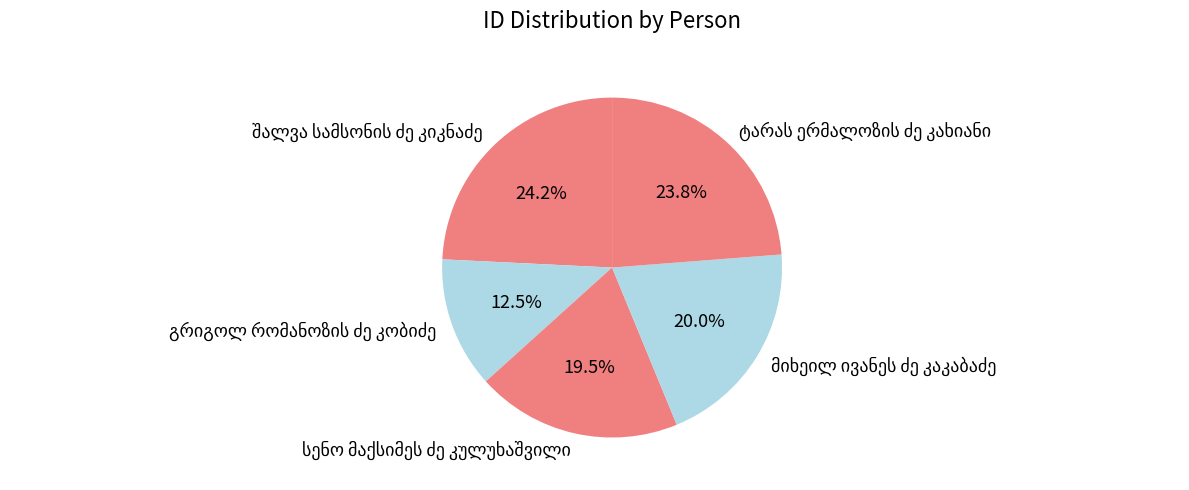

Is there a majority slice in this chart?

No